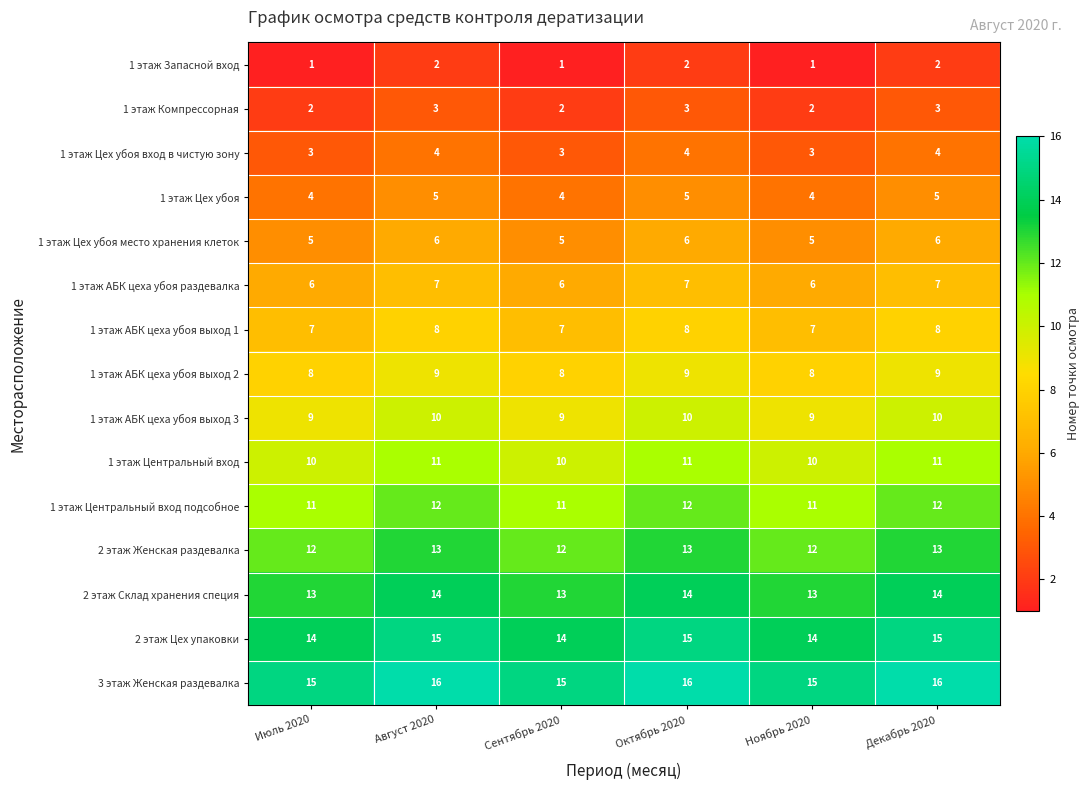

What is the sum of the 2 этаж Цех упаковки values at Сентябрь 2020 and Июль 2020?

28